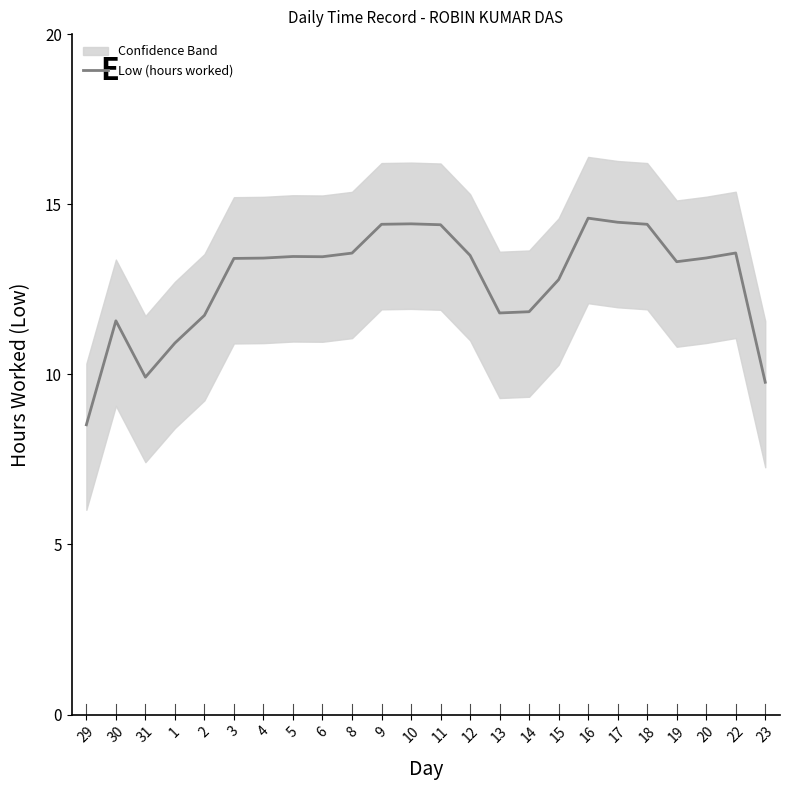

Reading left to right, extract all data points from this chart.

8.5	11.6	9.9	10.9	11.7	13.4	13.4	13.5	13.5	13.6	14.4	14.4	14.4	13.5	11.8	11.8	12.8	14.6	14.5	14.4	13.3	13.4	13.6	9.8